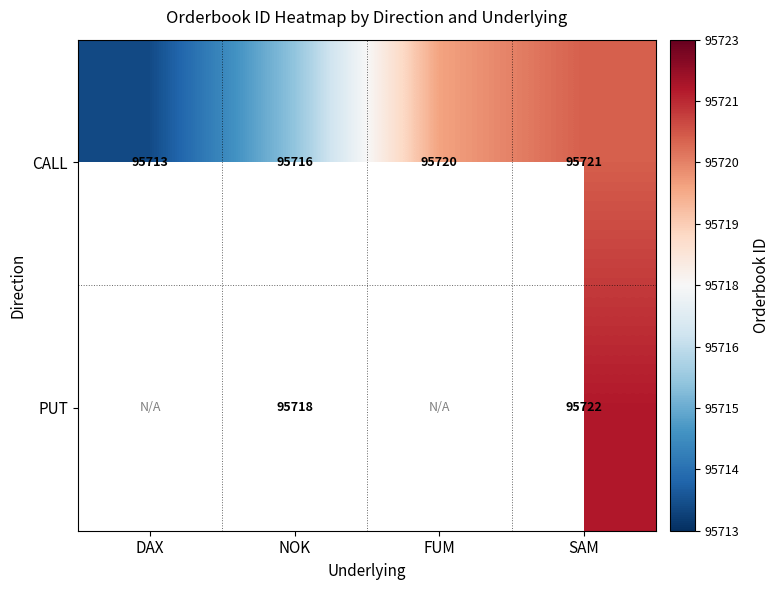

What is the smallest value displayed?

95713.5